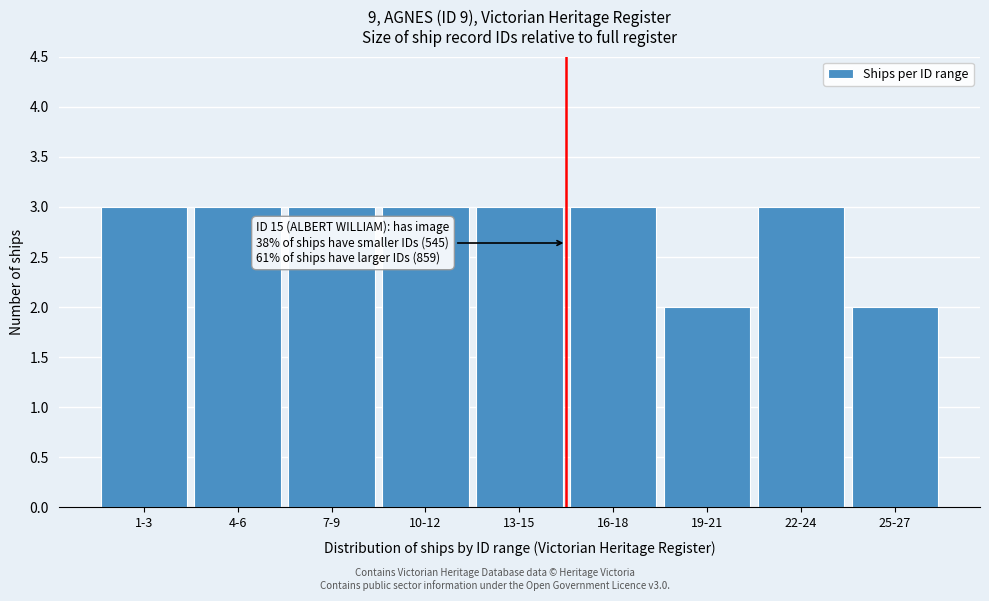

Reading left to right, what are all the values shown in this chart?

1-3=3	4-6=3	7-9=3	10-12=3	13-15=3	16-18=3	19-21=2	22-24=3	25-27=2